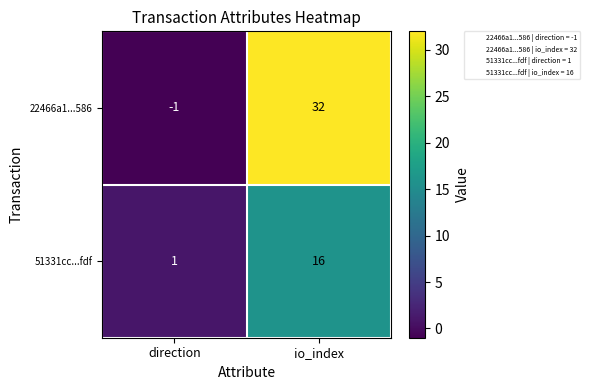

At which category is the sum across all series the highest?

io_index